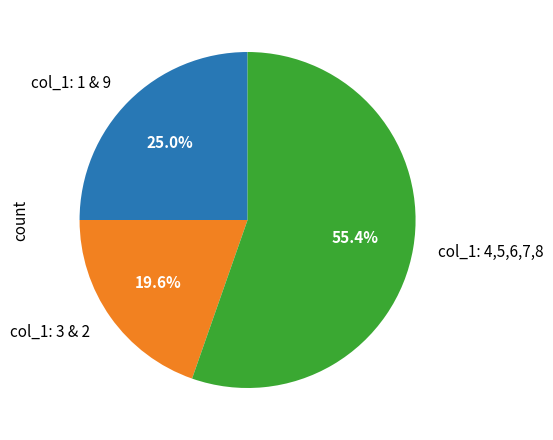

Rank the categories by value from lowest to highest.

col_1: 3 & 2, col_1: 1 & 9, col_1: 4,5,6,7,8